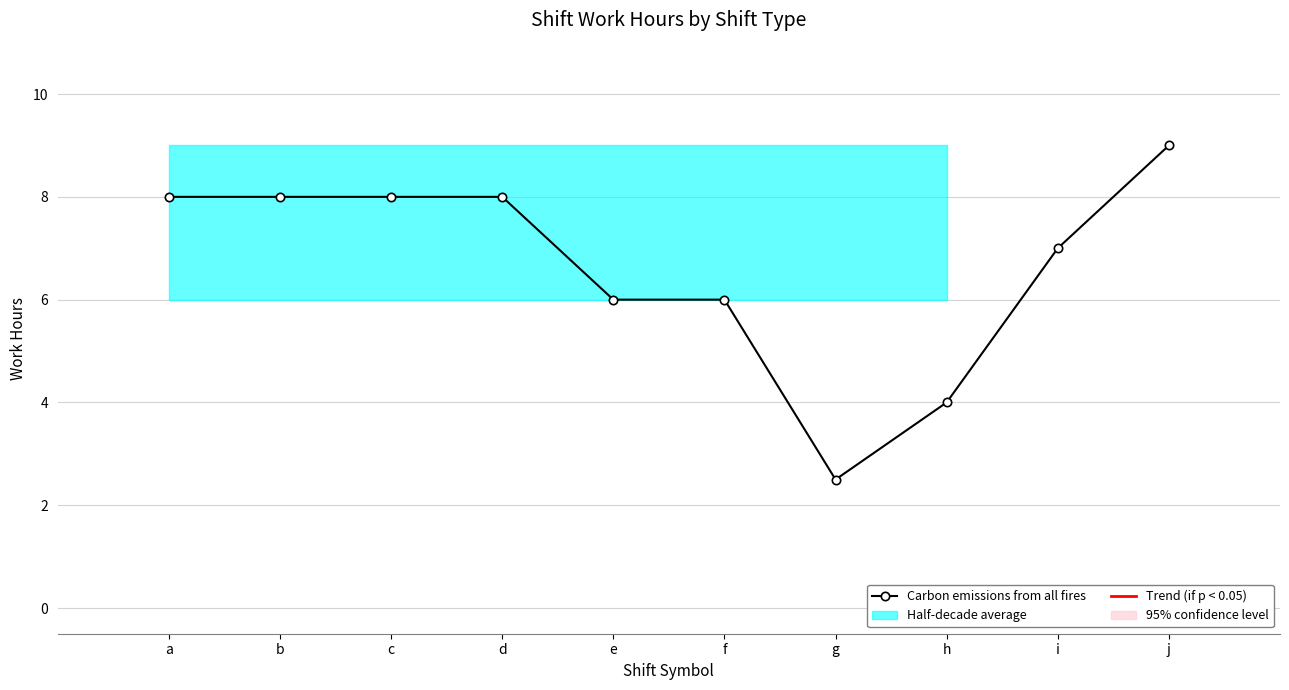

Rank the categories by value from highest to lowest.

j, a, b, c, d, i, e, f, h, g